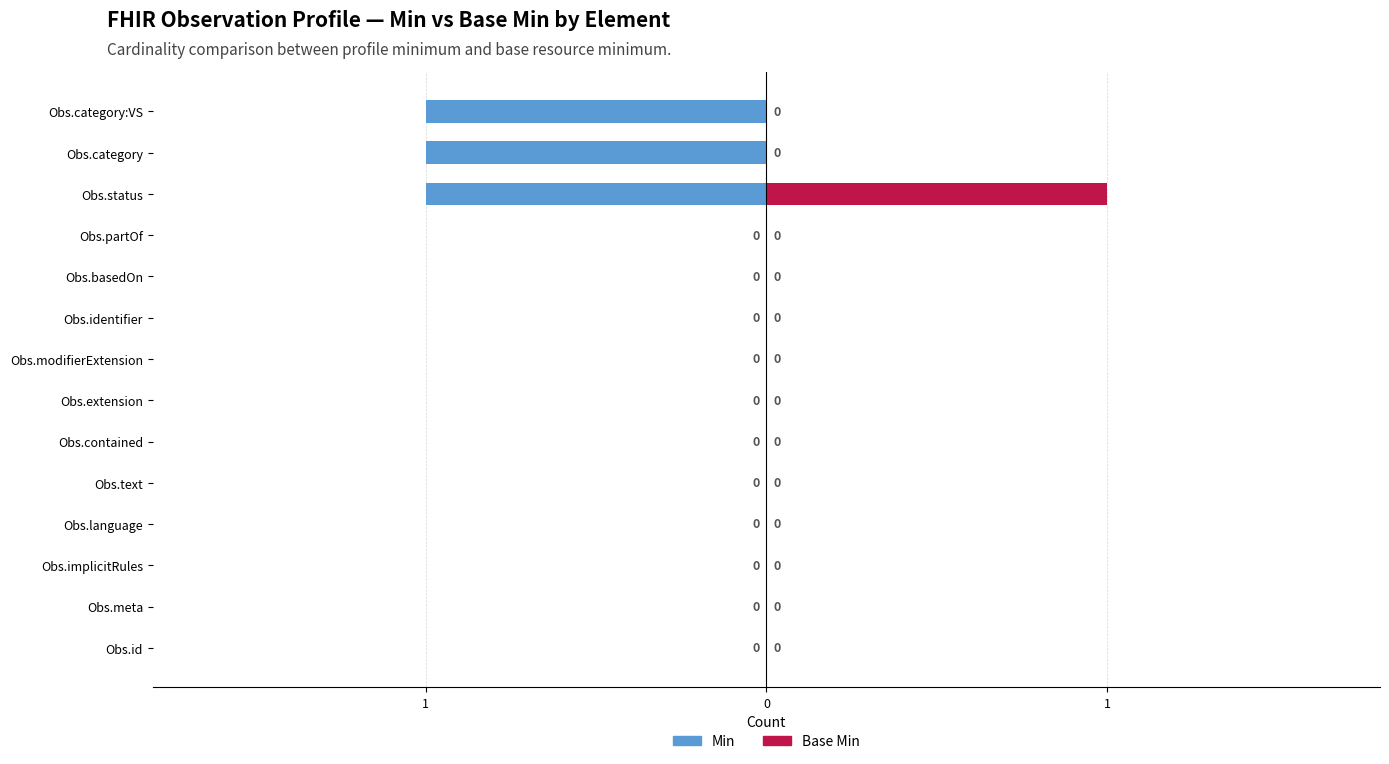

What is the total value across all series at Obs.category?

-1